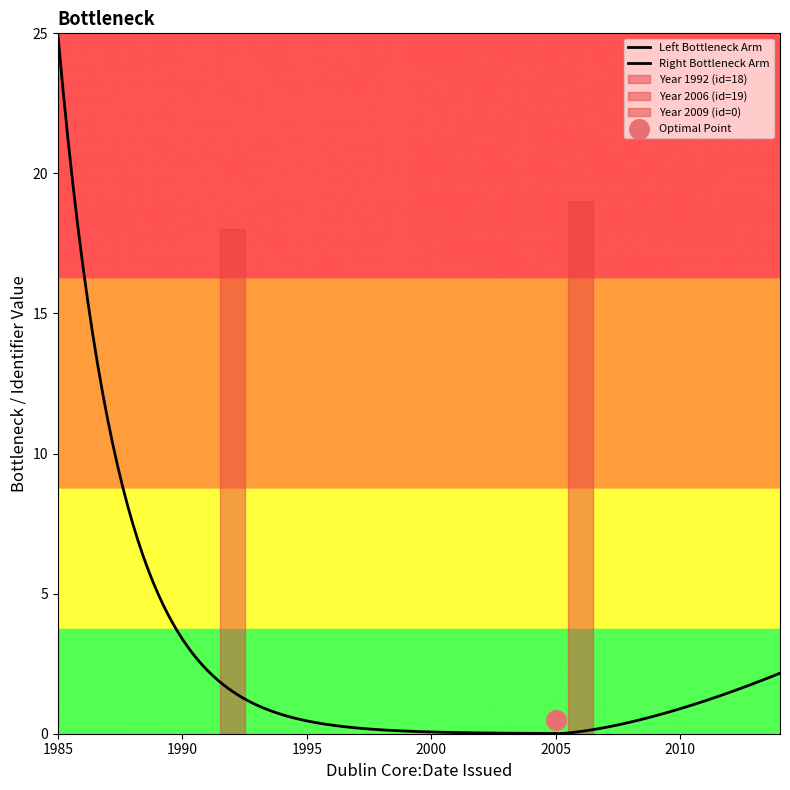

What is the change in value from 2006 to 1992?

-1